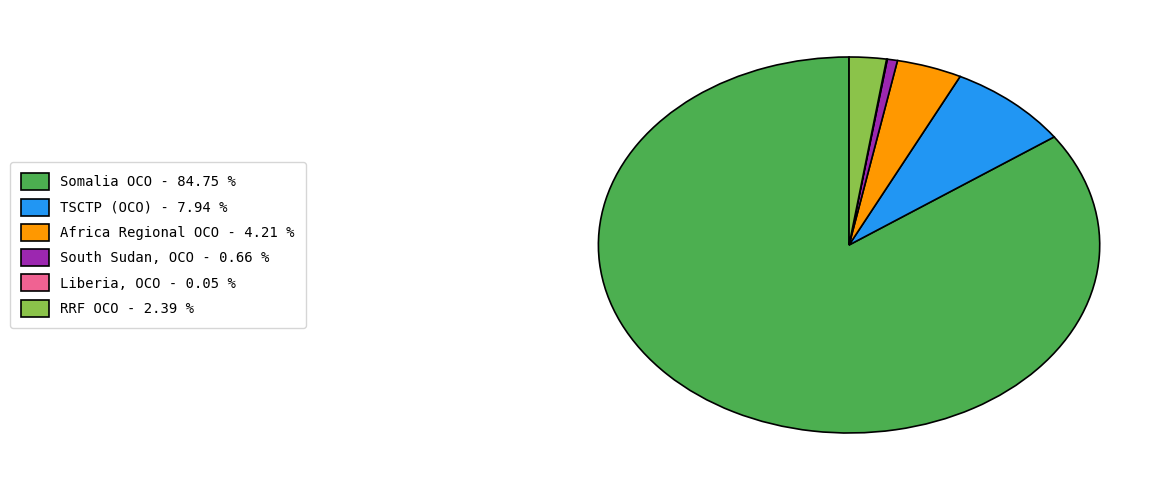

Is RRF OCO the majority of the pie?

No